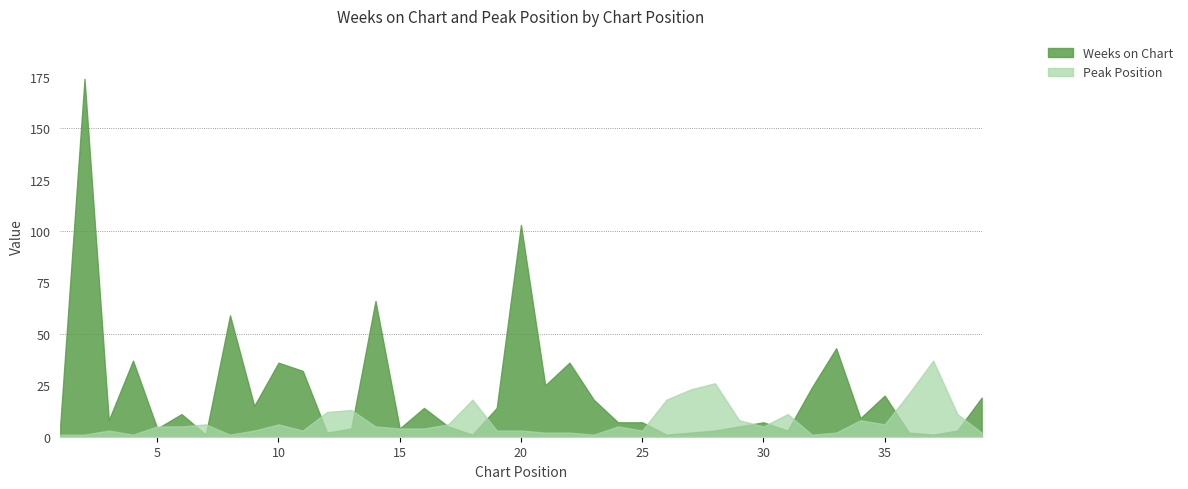

What are all the series names shown in the legend?

Weeks on Chart, Peak Position